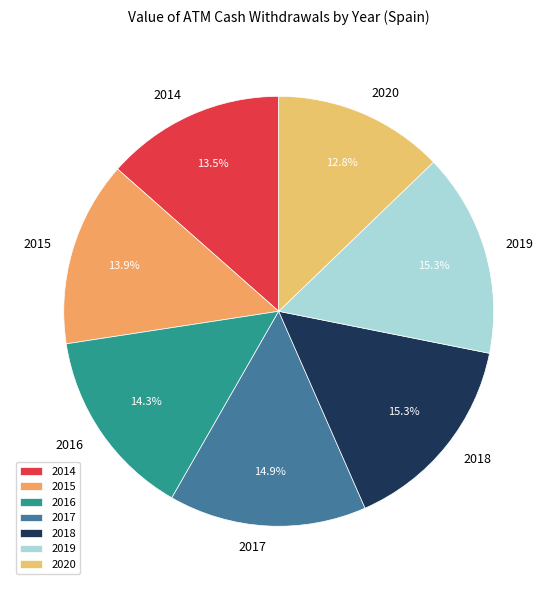

The 2014 slice represents 8% of the pie. True or false?

False